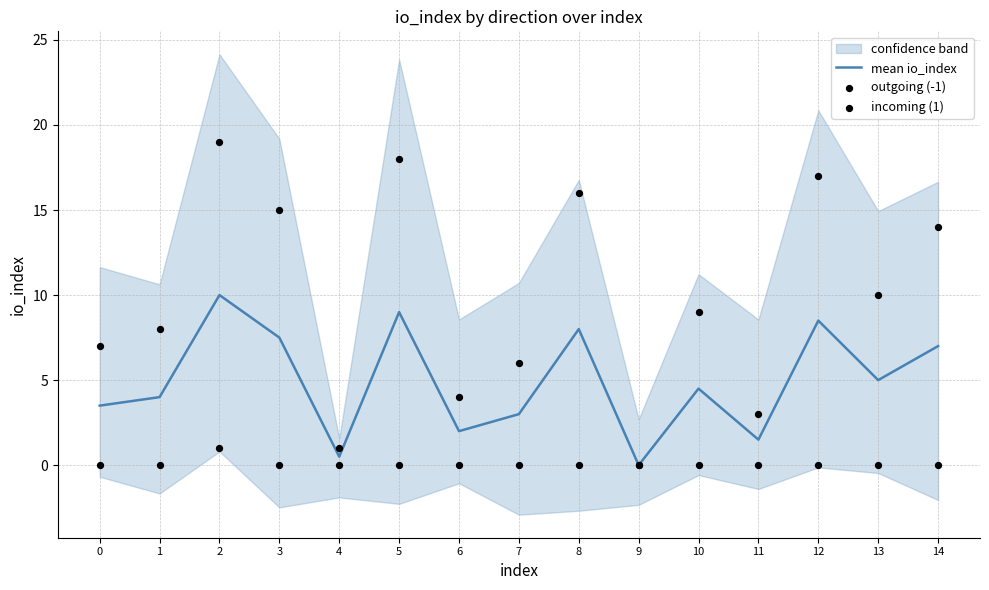

At how many categories does at least one series exceed 17?

2